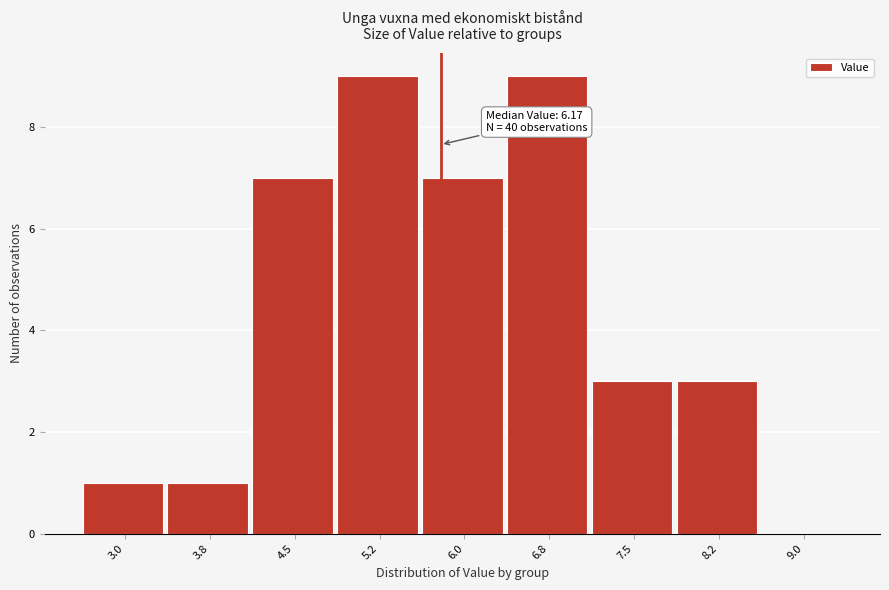

Reading left to right, list all the values displayed in this chart.

3.0=1	3.8=1	4.5=7	5.2=9	6.0=7	6.8=9	7.5=3	8.2=3	9.0=0